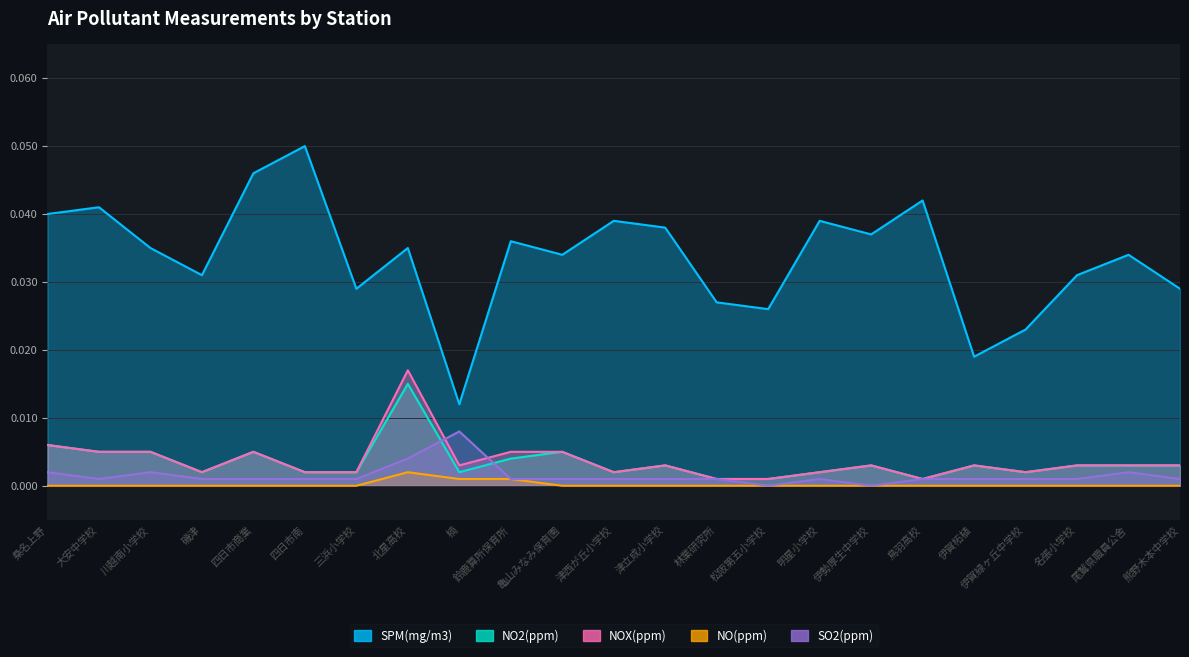

At which label is NO2(ppm) closest to 0?

林業研究所